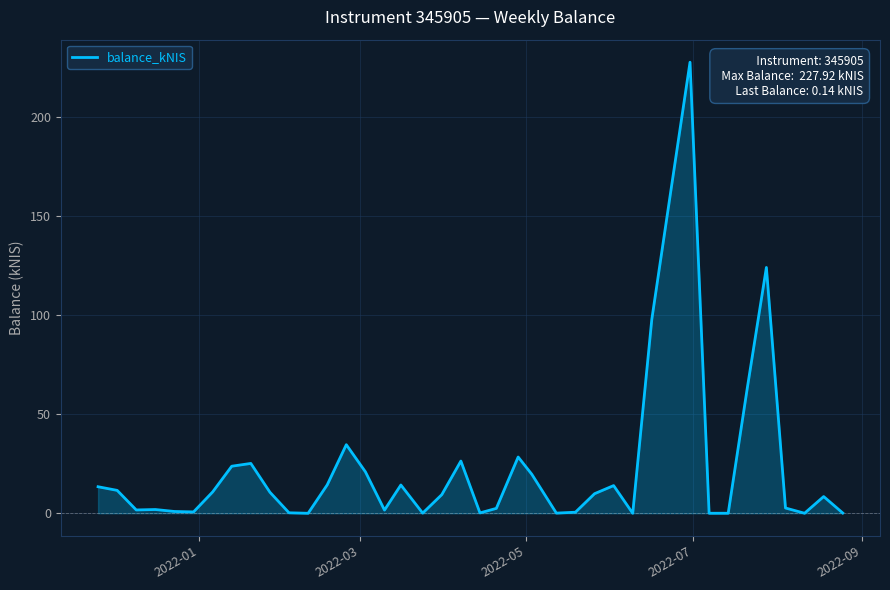

What is the maximum value shown in the chart?

227.9